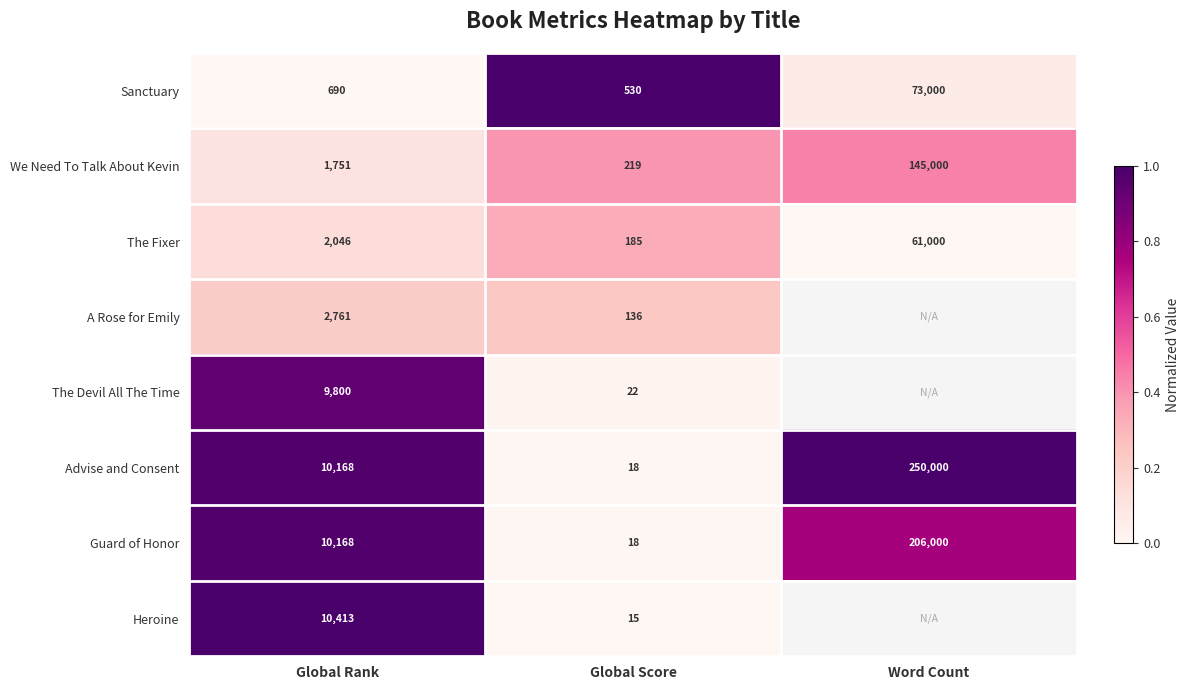

Between Word Count and Global Score, which is larger?

Global Score